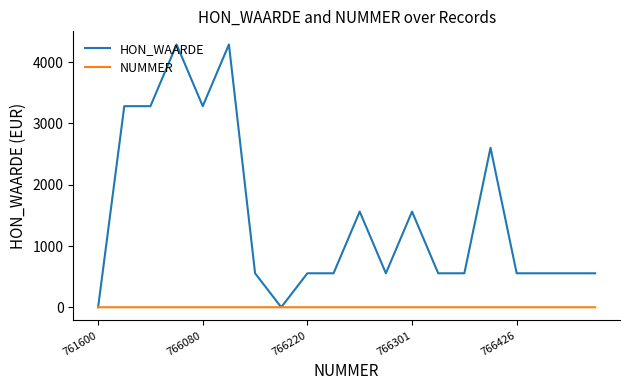

Which series has the largest total across all categories?

HON_WAARDE